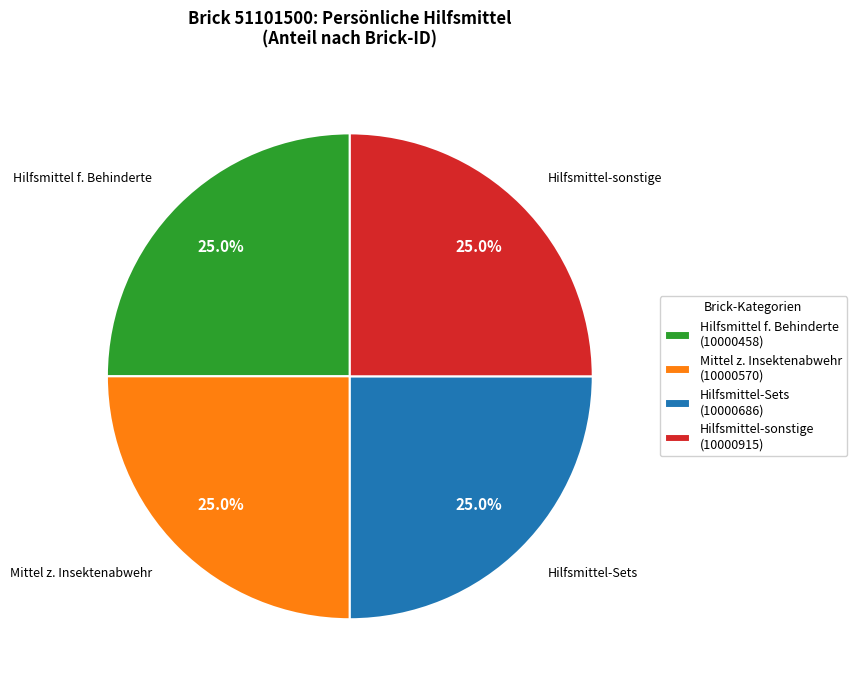

Does Hilfsmittel-sonstige (10000915) represent more than half of the total?

No